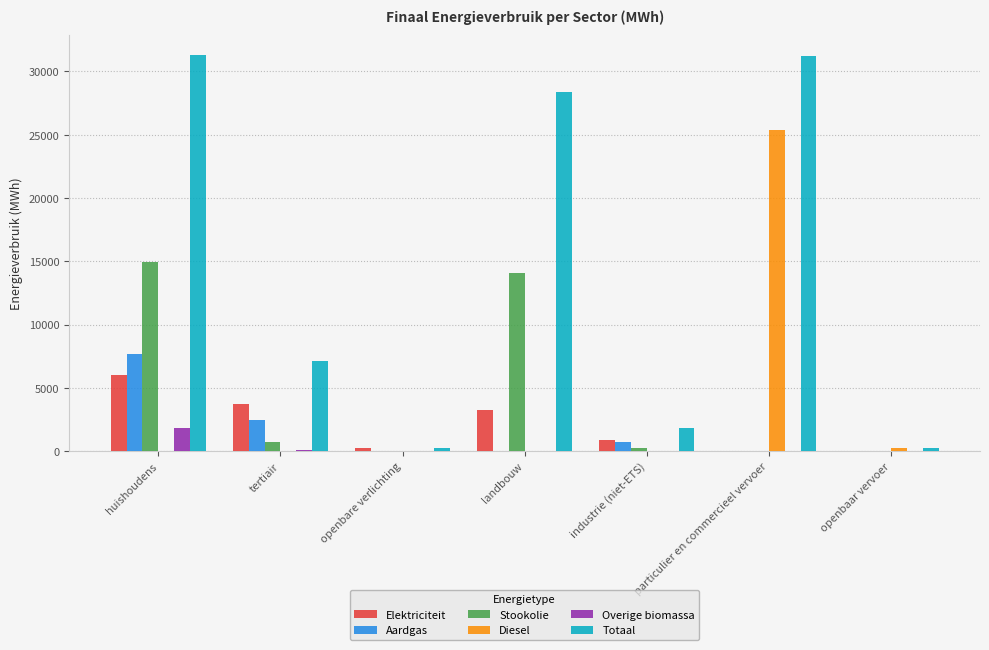

Which series has the largest total across all categories?

Totaal